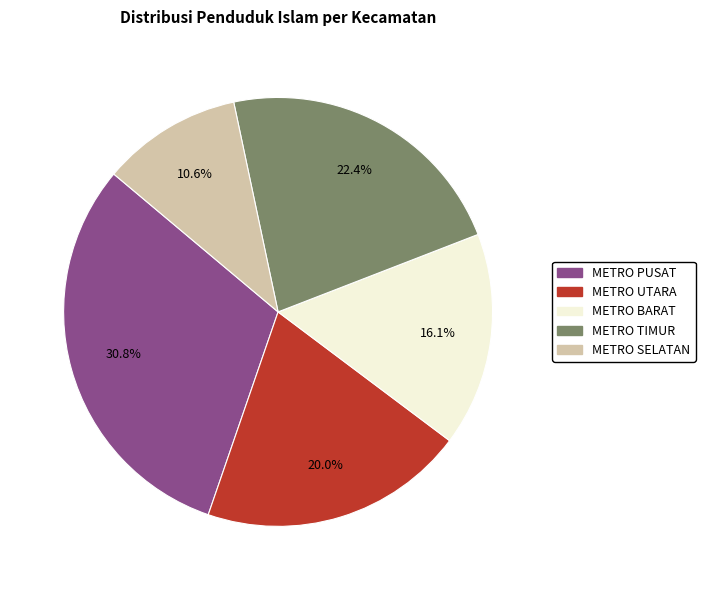

Rank the categories by value from highest to lowest.

METRO PUSAT, METRO TIMUR, METRO UTARA, METRO BARAT, METRO SELATAN